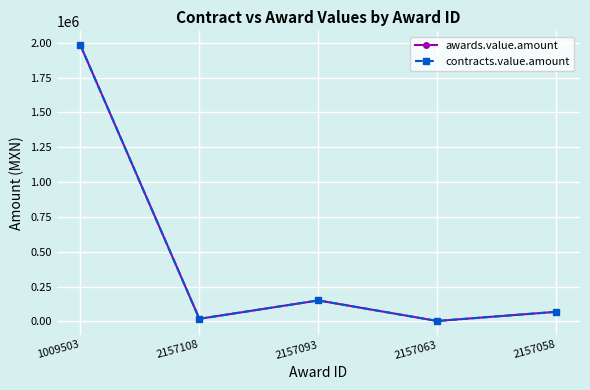

At how many categories does at least one series exceed 375605?

1